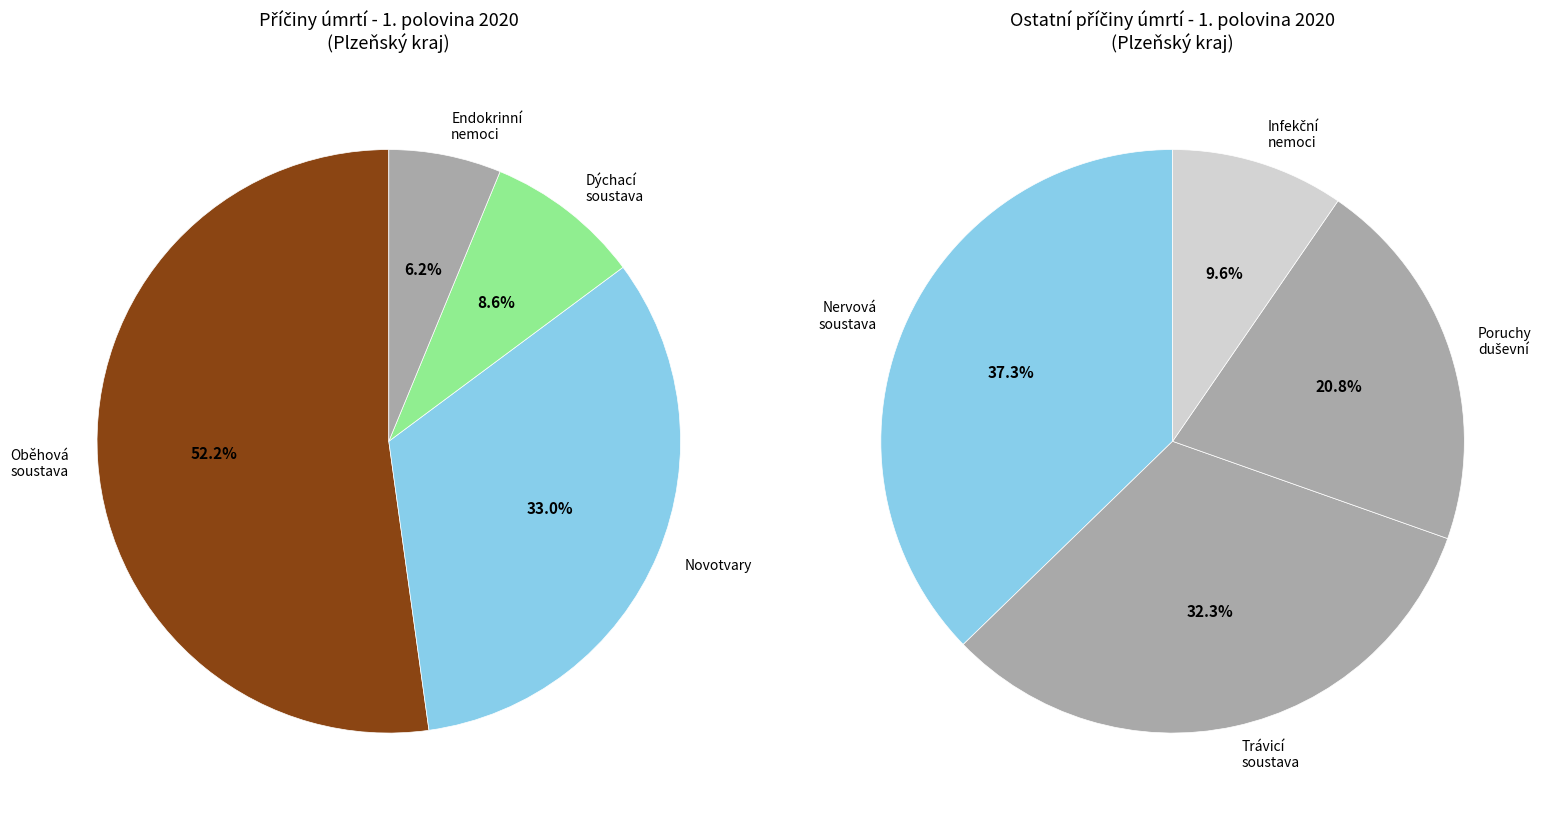

Does any single category account for the majority?

No